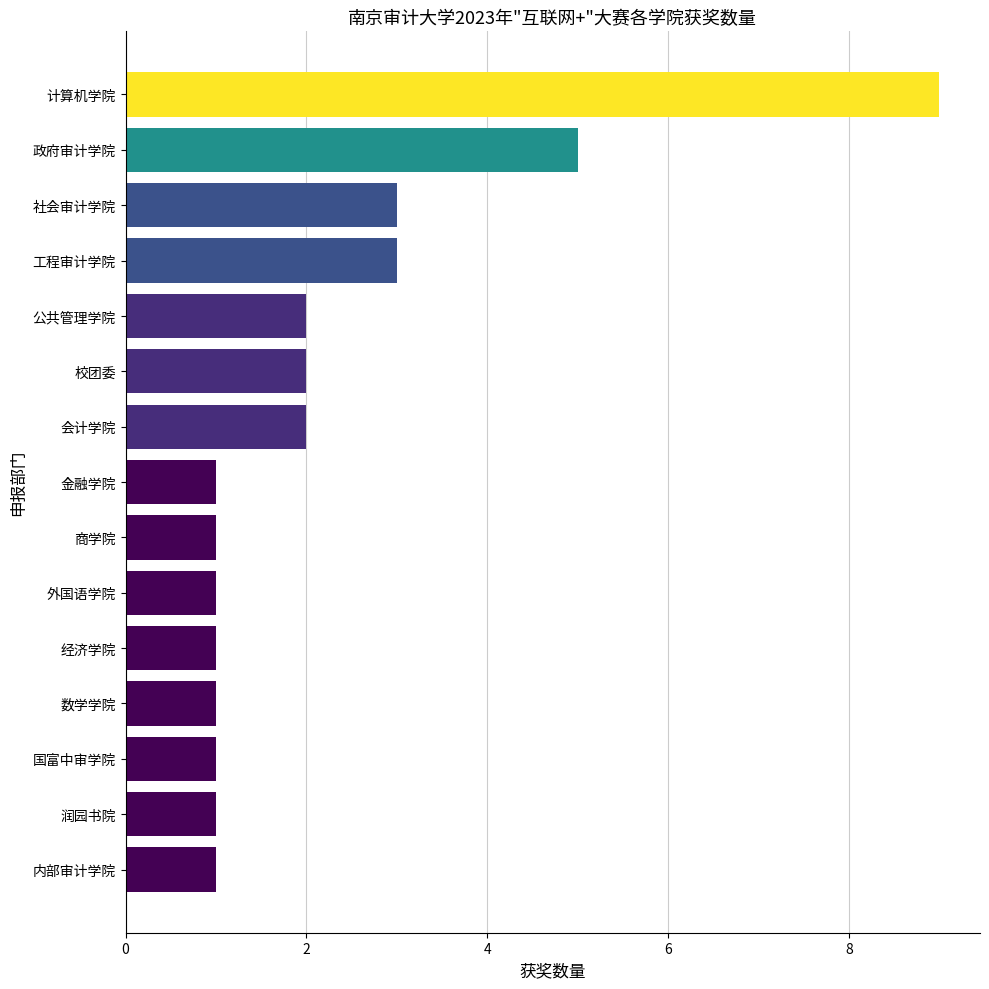

What is the label of the 11th bar from the bottom?

公共管理学院